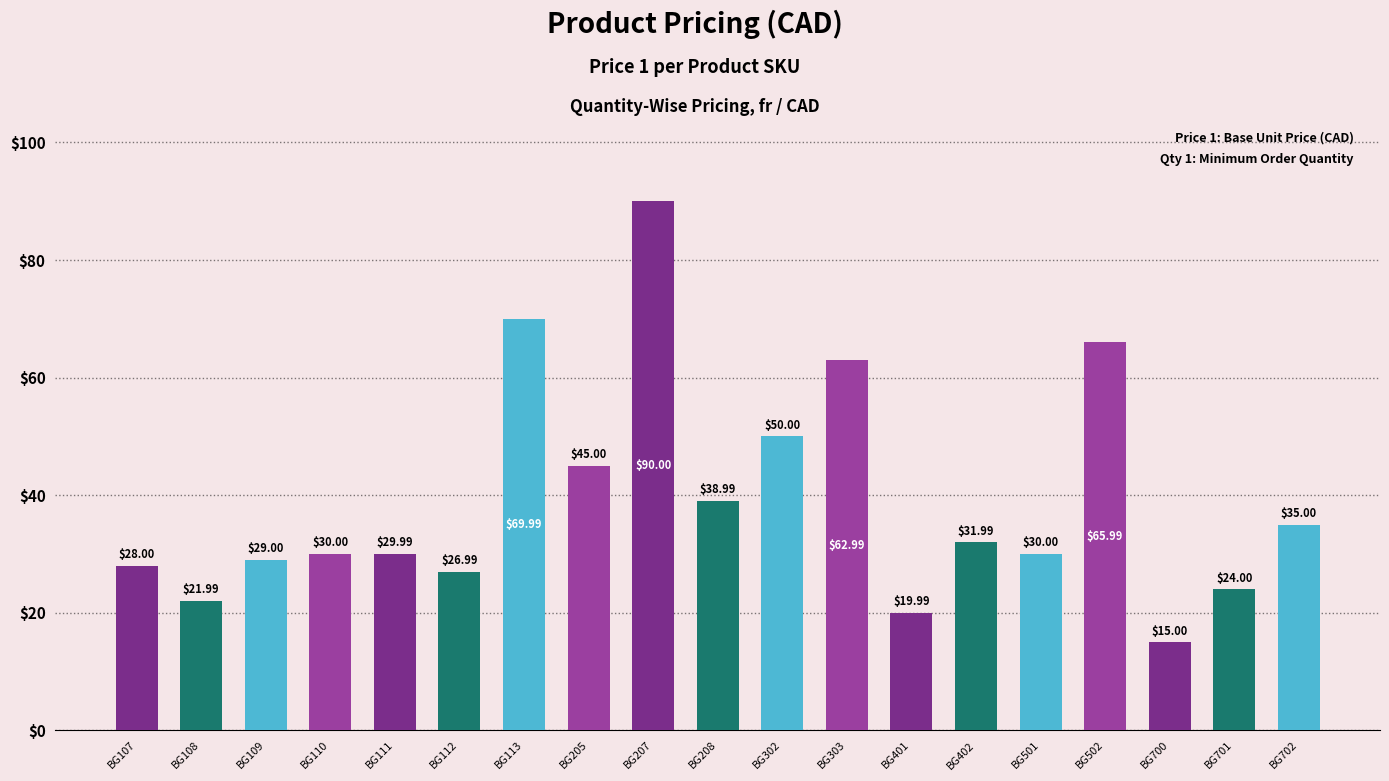

What is the sum of the values at BG112 and BG701?

51.0